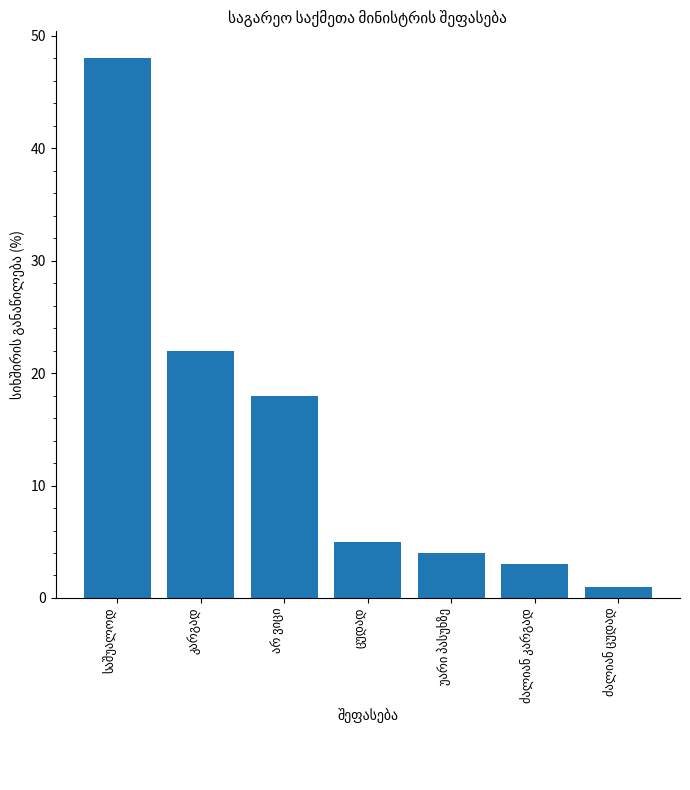

What is the sum of all values?

101